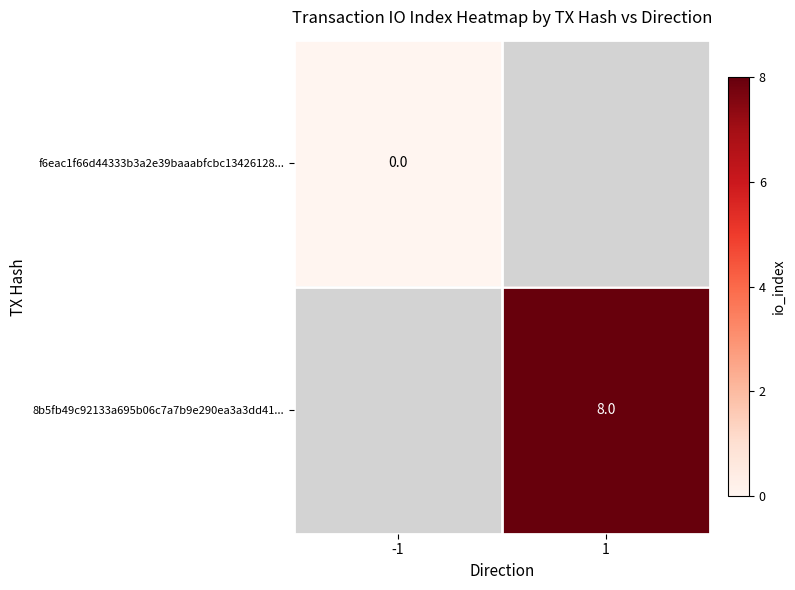

The 8b5fb49c92133a695b06c7a7b9e290ea3a3dd41... series shows 3 at 1. True or false?

False